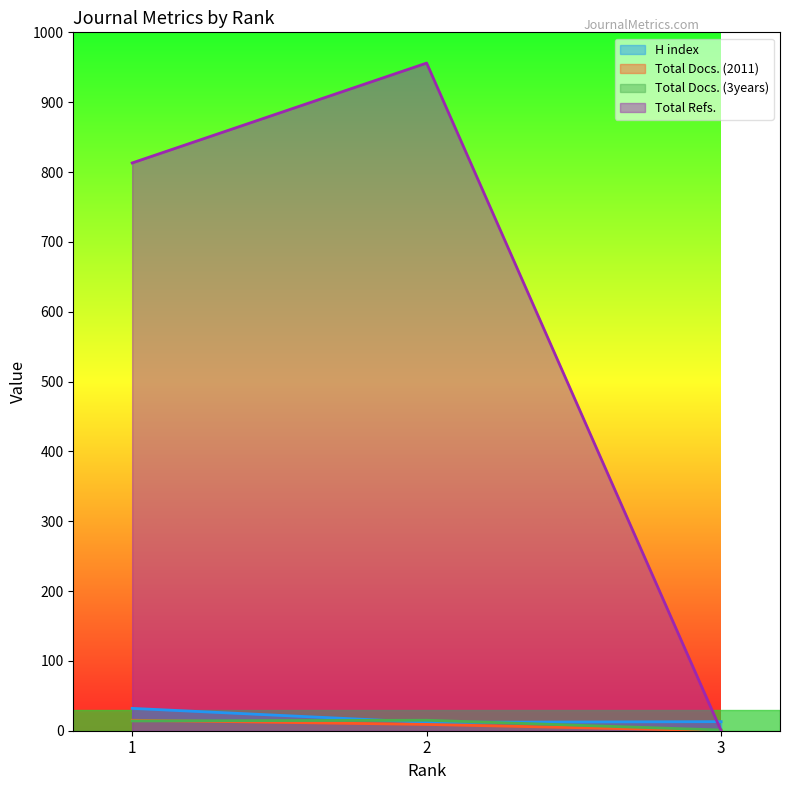

The value of Total Docs. (3years) at 1 is 19. True or false?

False